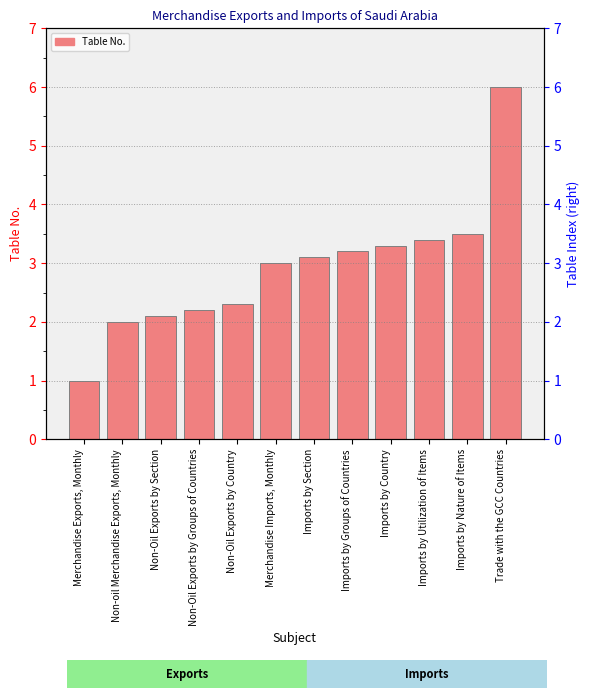

The chart shows a value of 3.6 at Non-Oil Exports by Section. True or false?

False